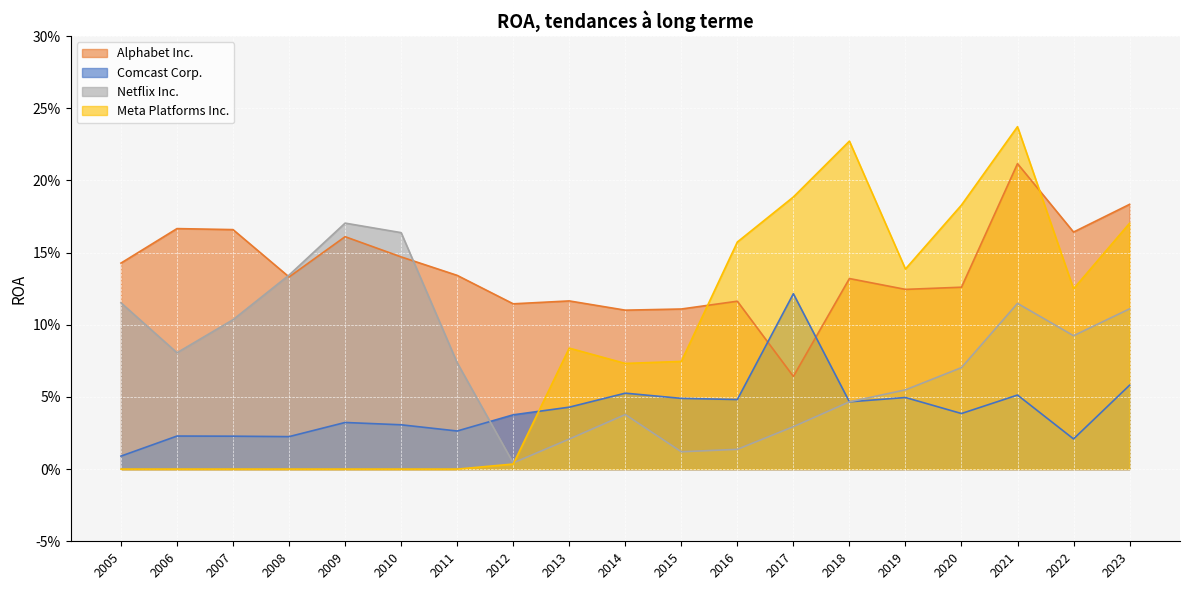

True or false: Comcast Corp. and Alphabet Inc. cross at least once.

True